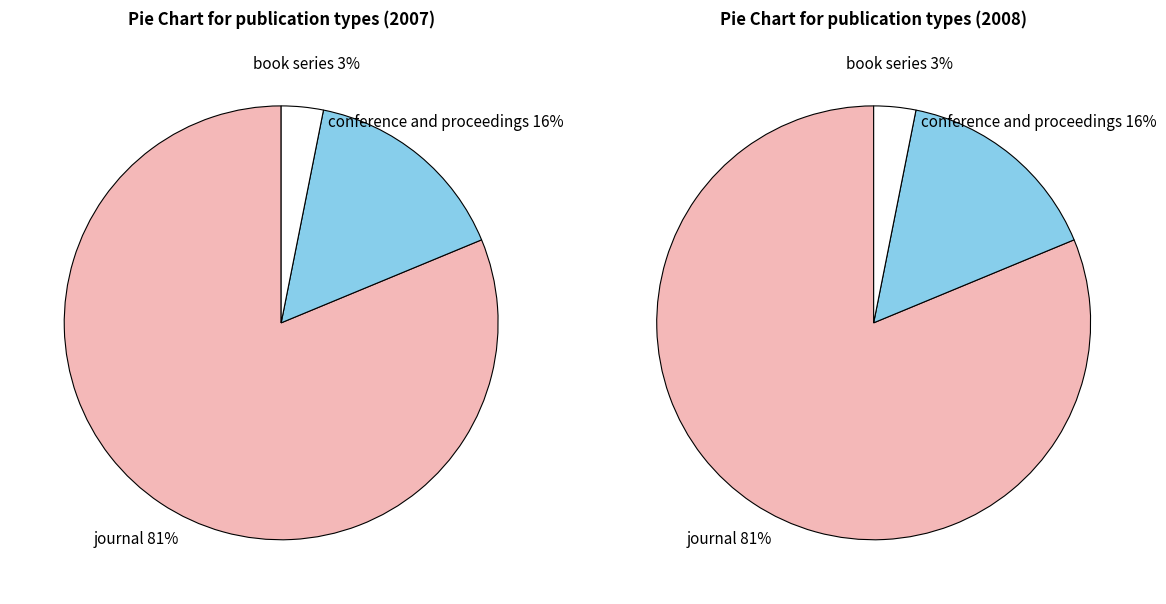

What percentage is the journal slice, to the nearest percent?

81%